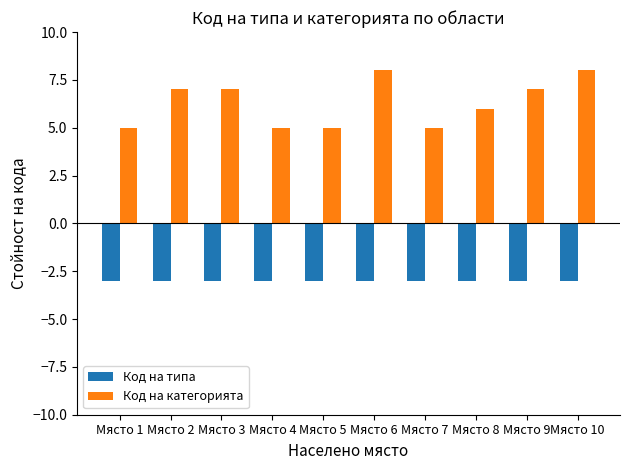

Which series has the largest range (max minus min)?

Код на категорията